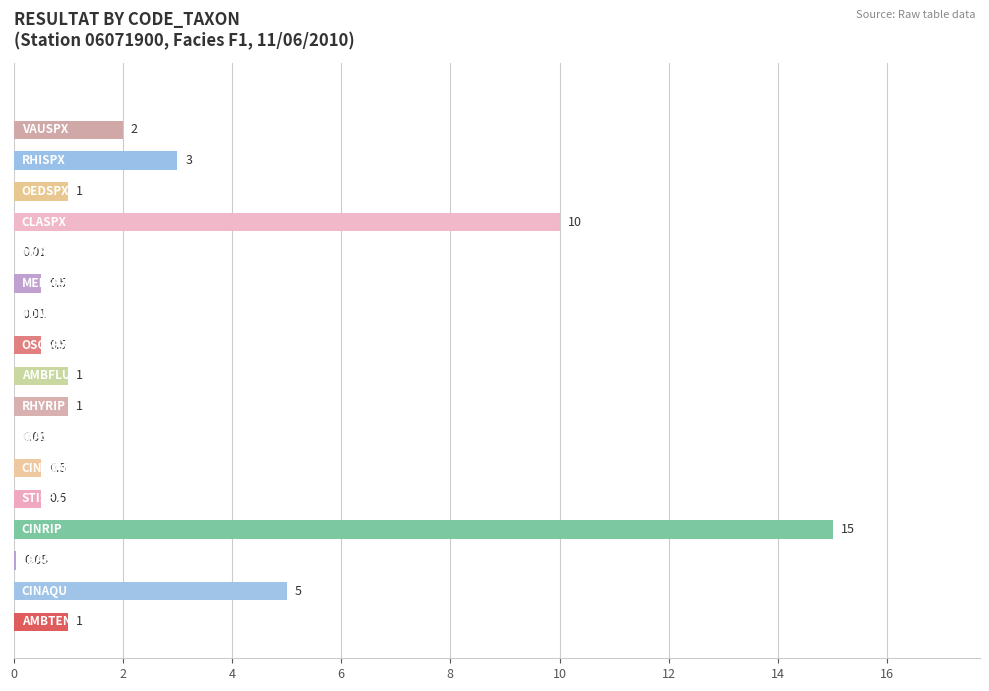

How many categories are shown in the chart?

18